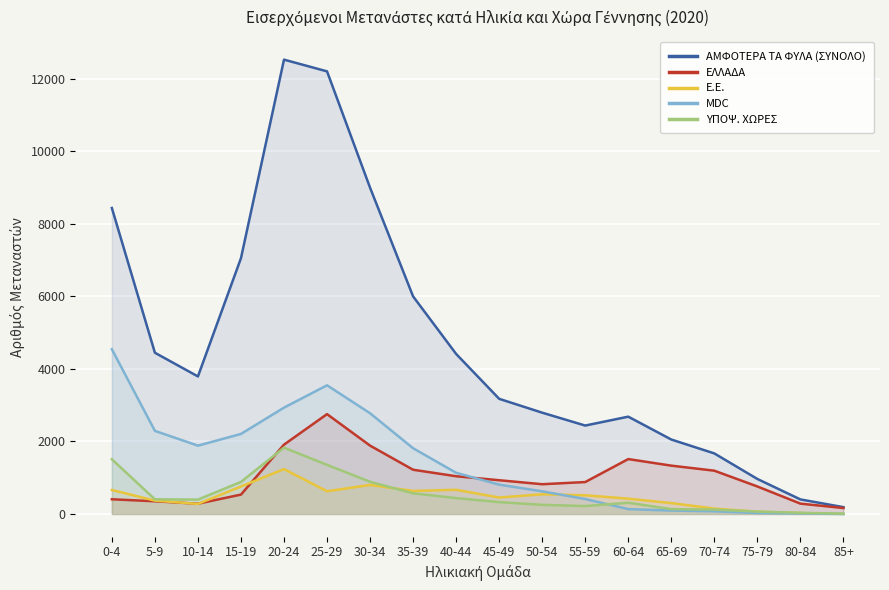

The MDC series shows 3594 at 15-19. True or false?

False